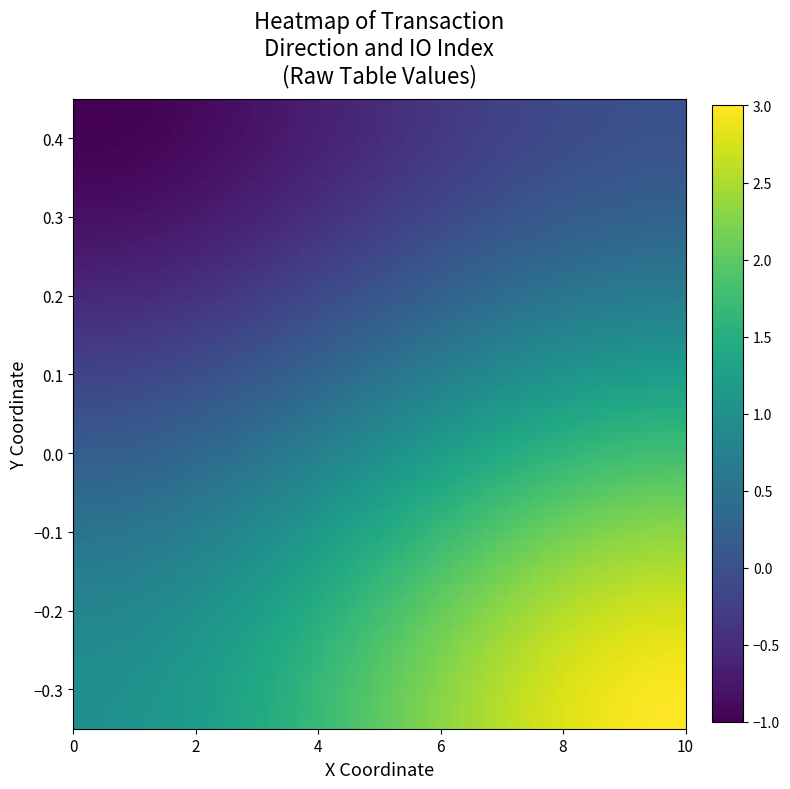

At how many categories does at least one series exceed 1?

1